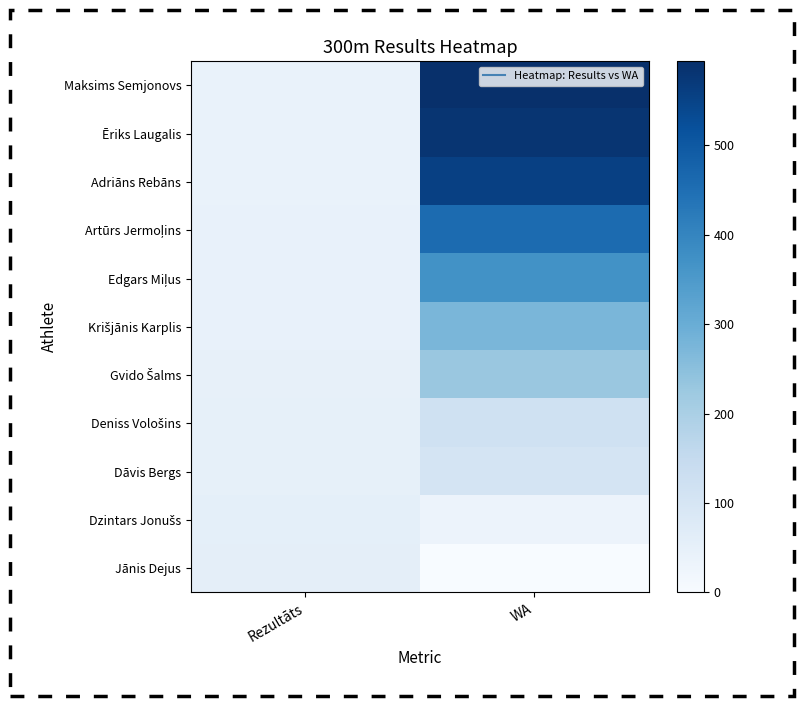

What is the difference between the highest and lowest values at Rezultāts?

18.3